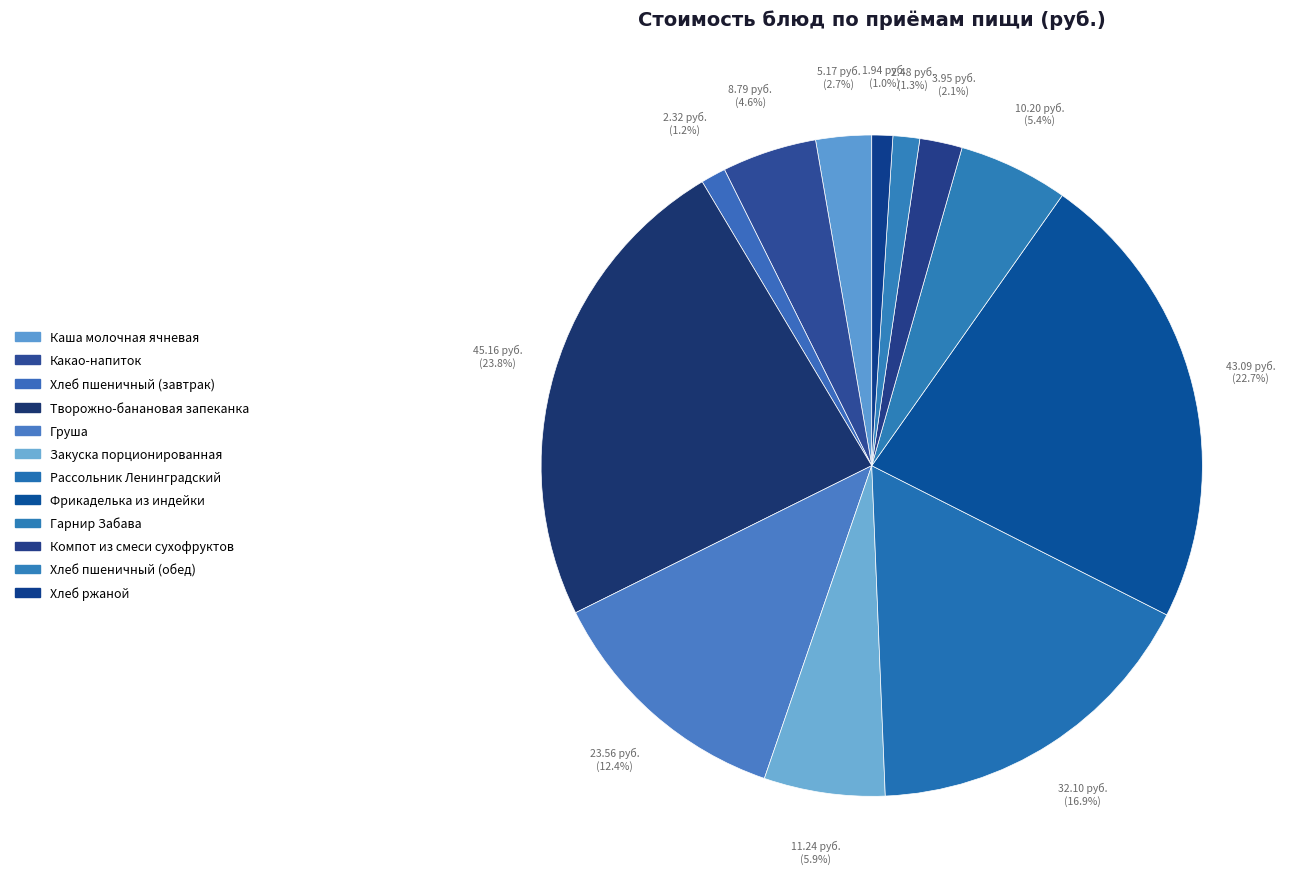

Between Гарнир Забава and Творожно-банановая запеканка, which is larger?

Творожно-банановая запеканка